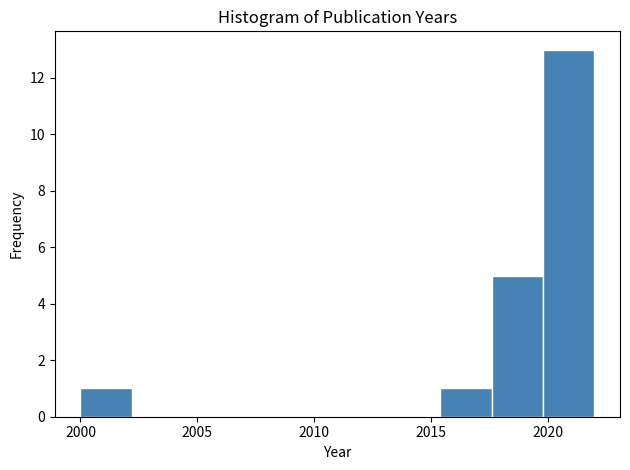

Reading left to right, transcribe this chart: for each bar, give the range it covers on the x-axis and its height. Neither the bar edges nor the heights are printed on the chart, so give them approximately, as read against the axes.

2000.0 to 2002.2: 1
2002.2 to 2004.4: 0
2004.4 to 2006.6: 0
2006.6 to 2008.8: 0
2008.8 to 2011.0: 0
2011.0 to 2013.2: 0
2013.2 to 2015.4: 0
2015.4 to 2017.6: 1
2017.6 to 2019.8: 5
2019.8 to 2022.0: 13